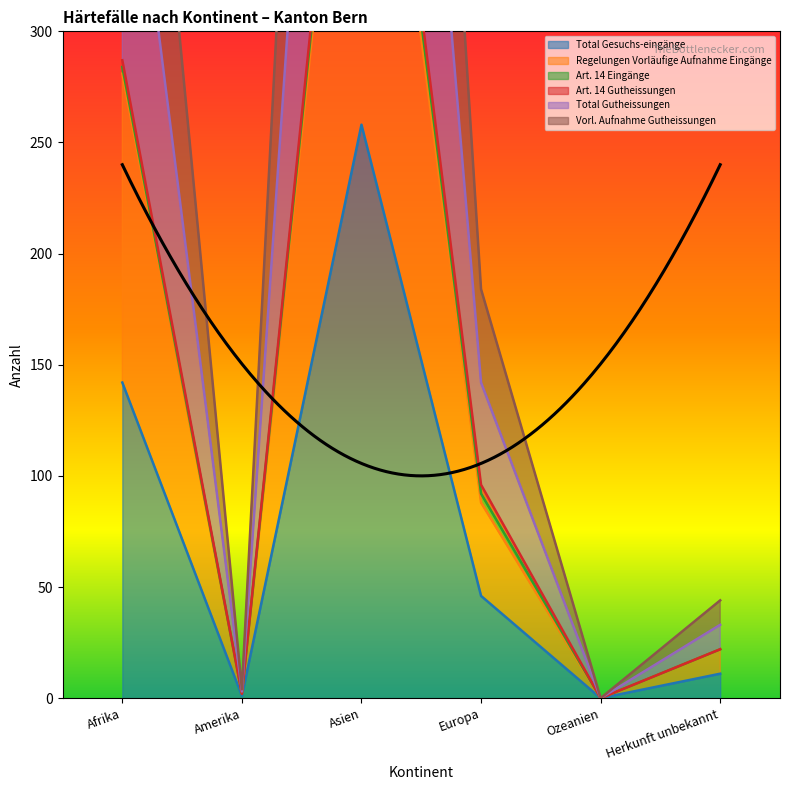

True or false: Total Gesuchs-eingänge has a value of 142 at Afrika.

True